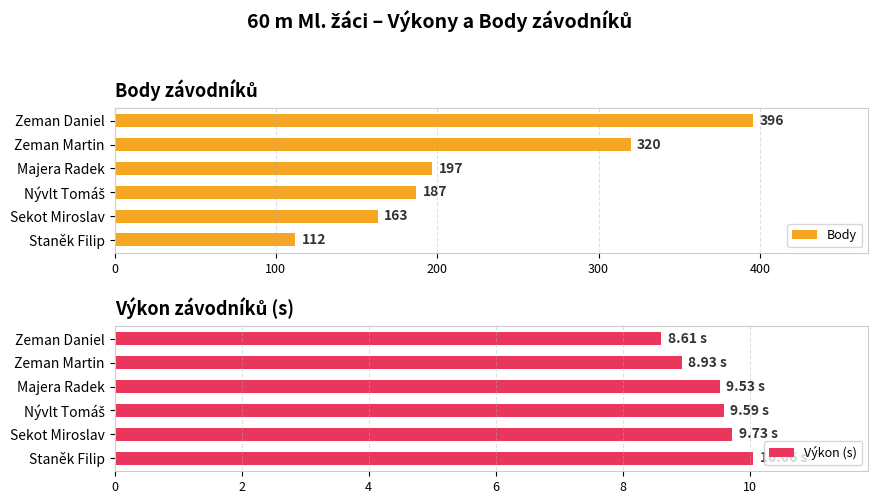

List the series in order of their overall mean, lowest first.

Výkon (s), Body